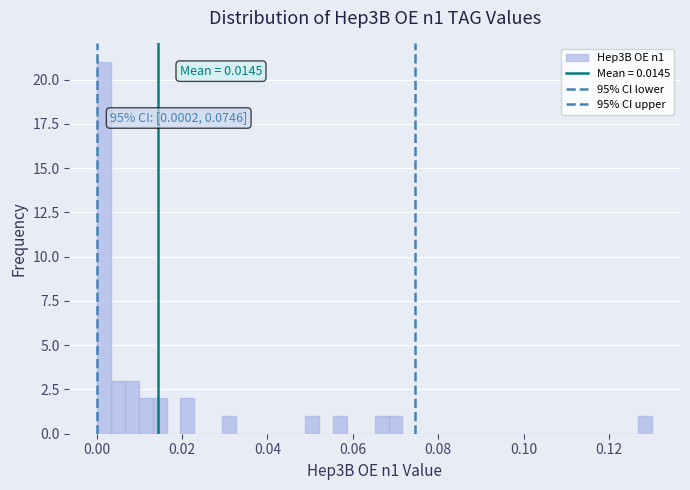

Read against the x-axis, roughly where is the centre of the tallest bar?

0.002